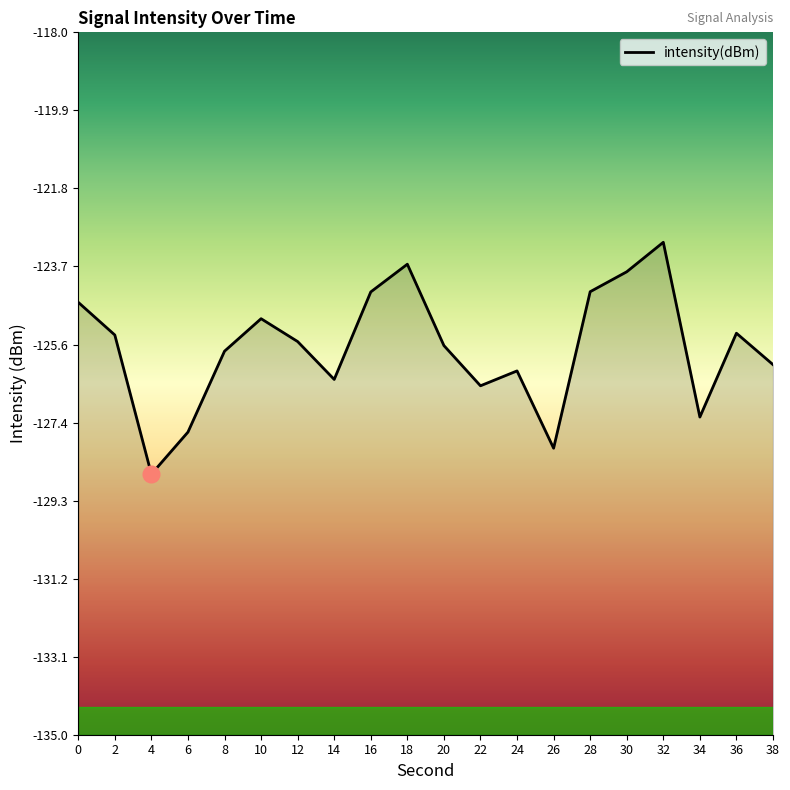

True or false: the data shows -124.9 at 10.

True